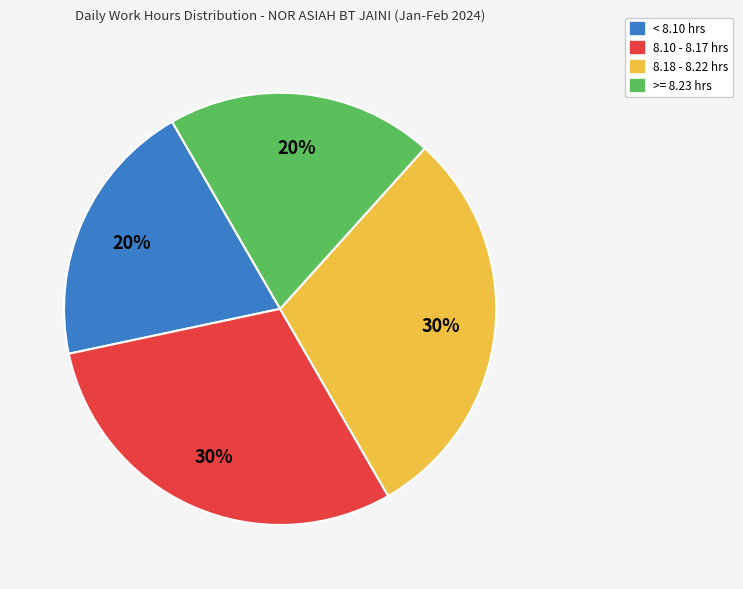

Is there any slice that represents more than half of the pie?

No